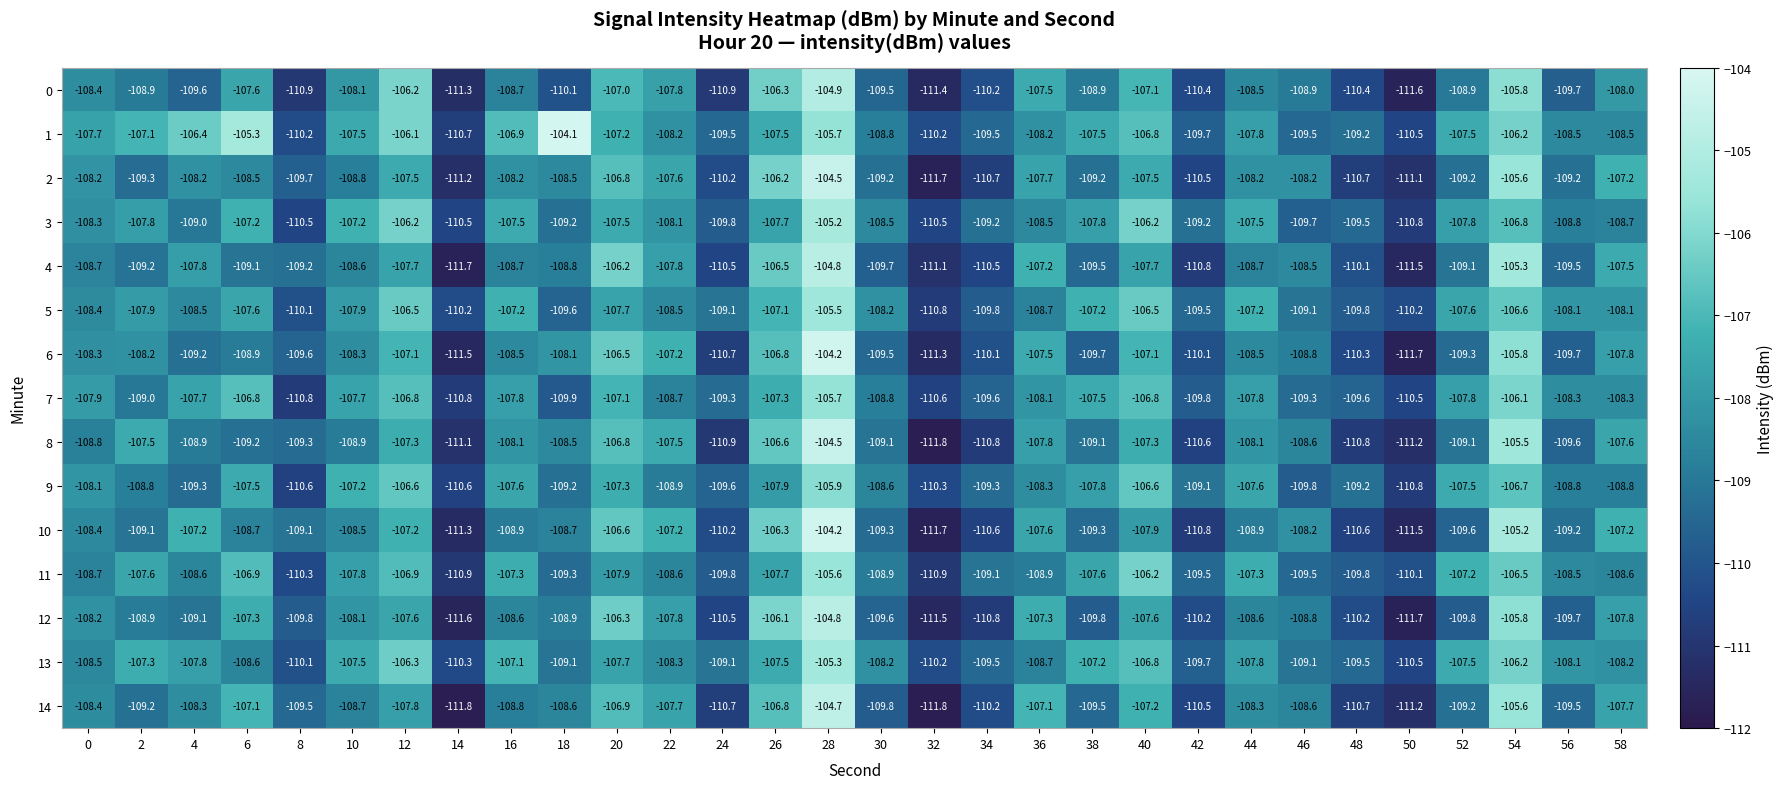

What is the difference between the highest and lowest values at 24?

1.8